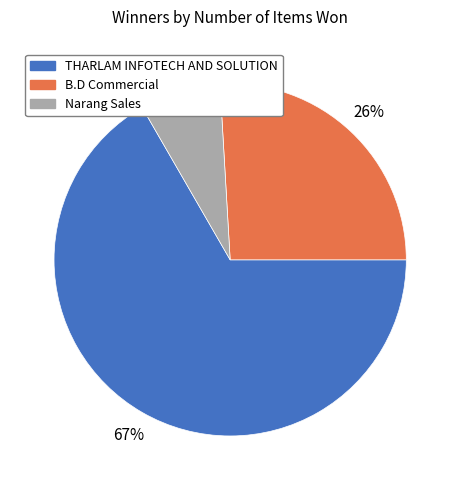

True or false: THARLAM INFOTECH AND SOLUTION accounts for 76% of the total.

False